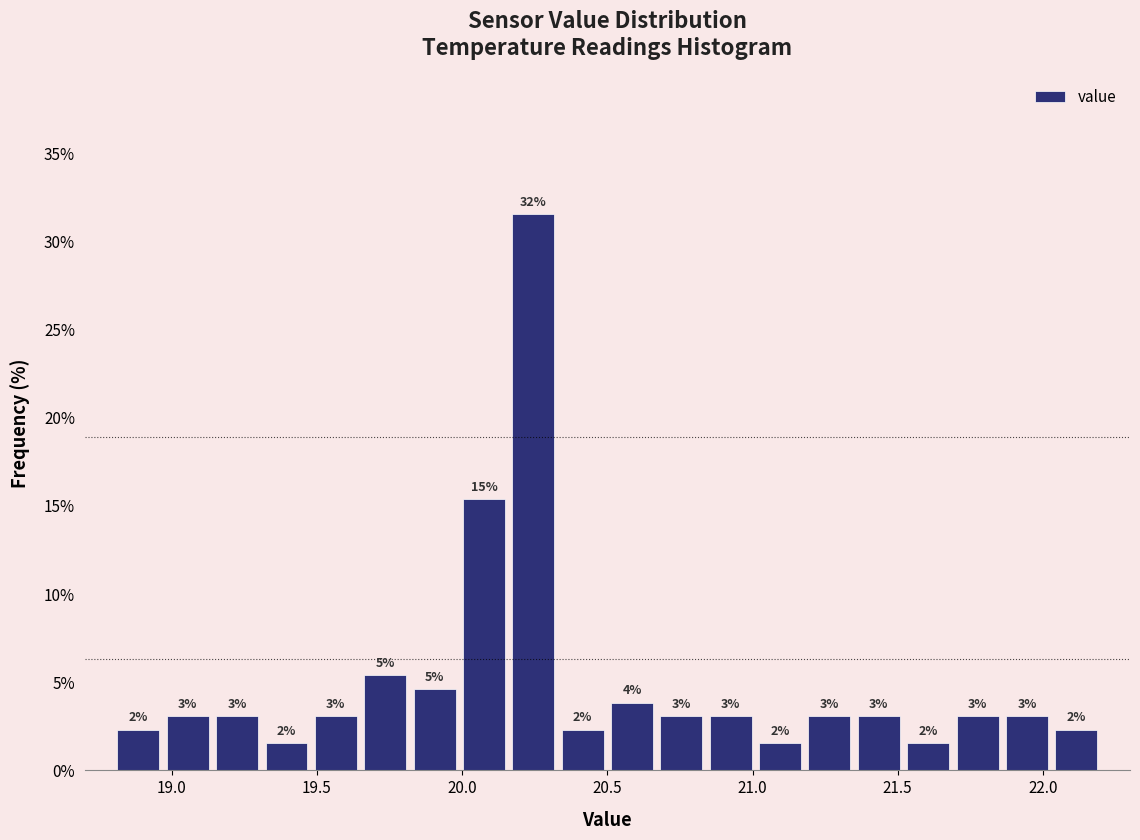

Around what value on the x-axis is the tallest bar? Give the approximate position of its centre, as read against the axis.

20.25